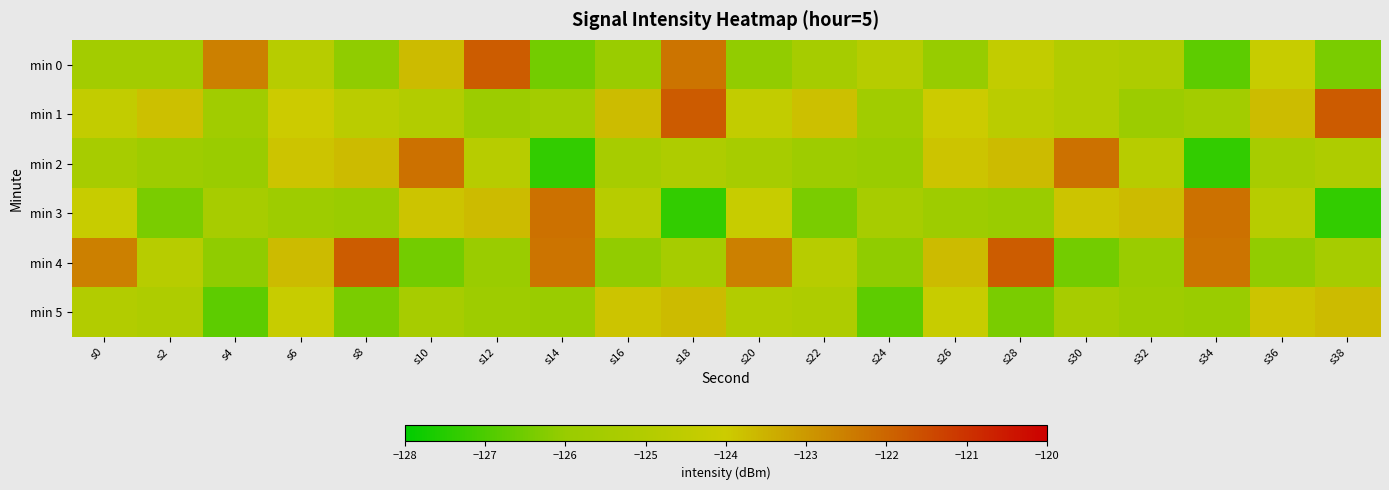

Which series has the widest spread of values?

min 2